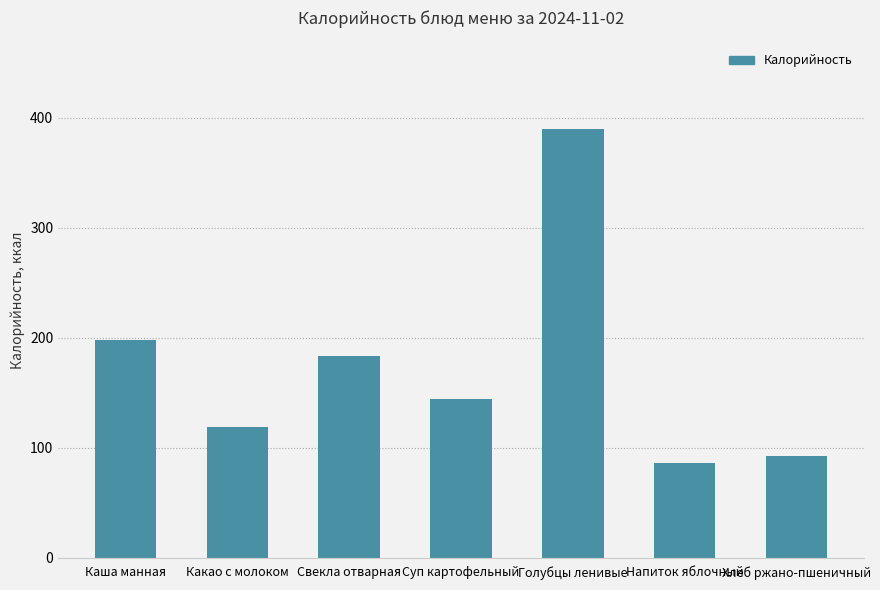

List the labels in order of value, largest first.

Голубцы ленивые, Каша манная, Свекла отварная, Суп картофельный, Какао с молоком, Хлеб ржано-пшеничный, Напиток яблочный